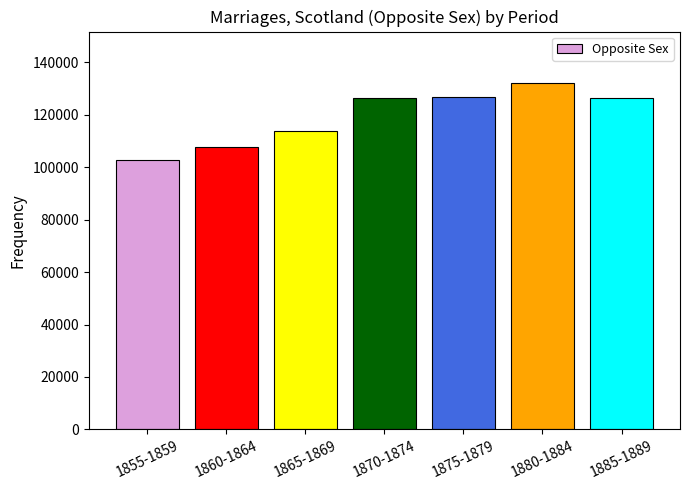

What position from the left is 1860-1864?

2